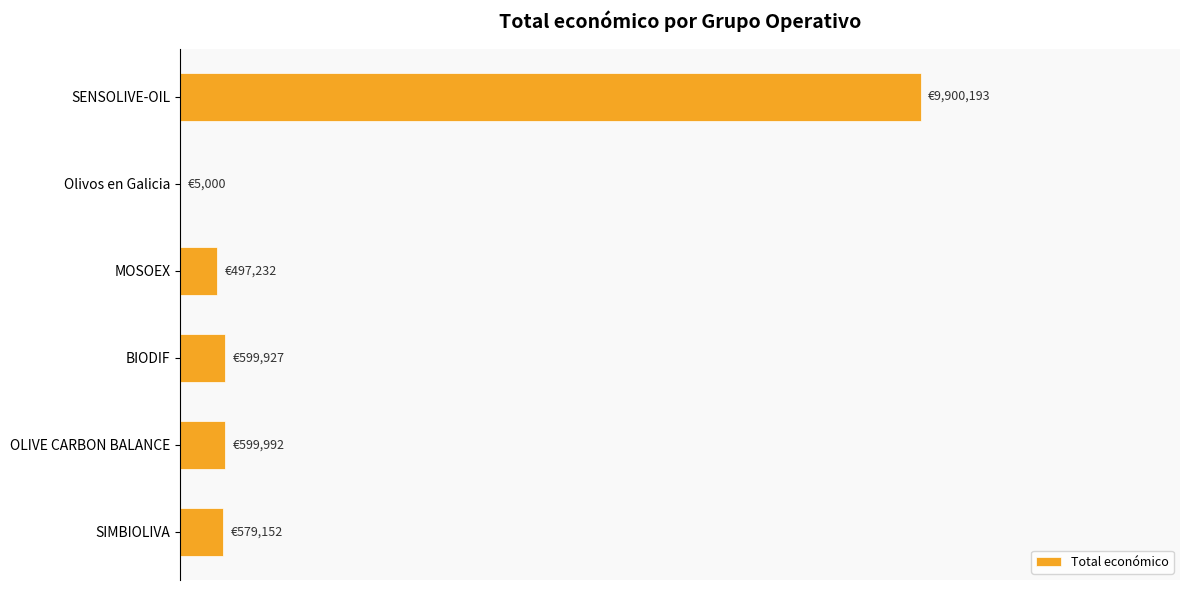

What is the maximum value shown in the chart?

1.0